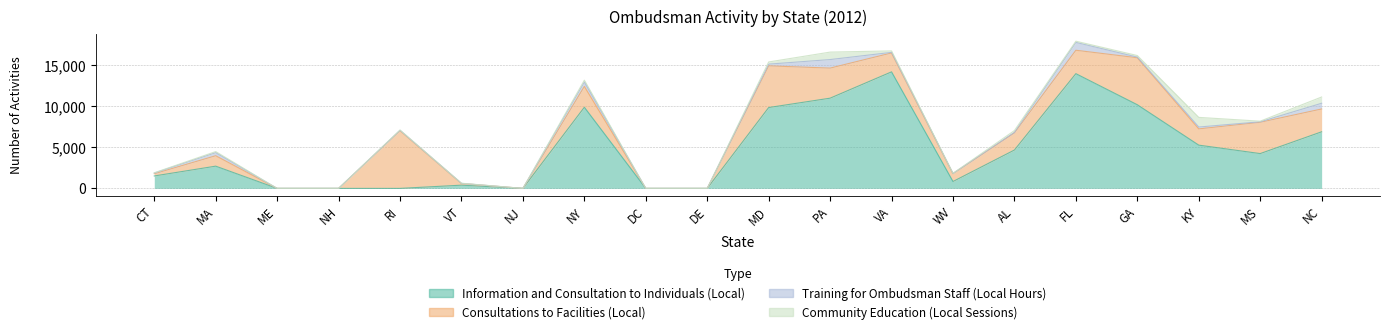

In Information and Consultation to Individuals (Local), how many points are lower than both neighbors (excluding endpoints)?

3